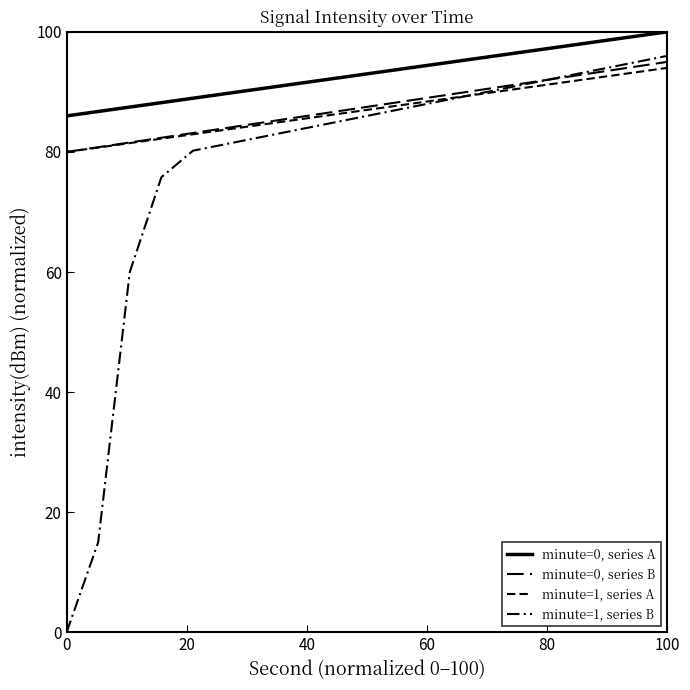

What is the difference between the maximum and minimum values in the minute=1, series A series?

14.0